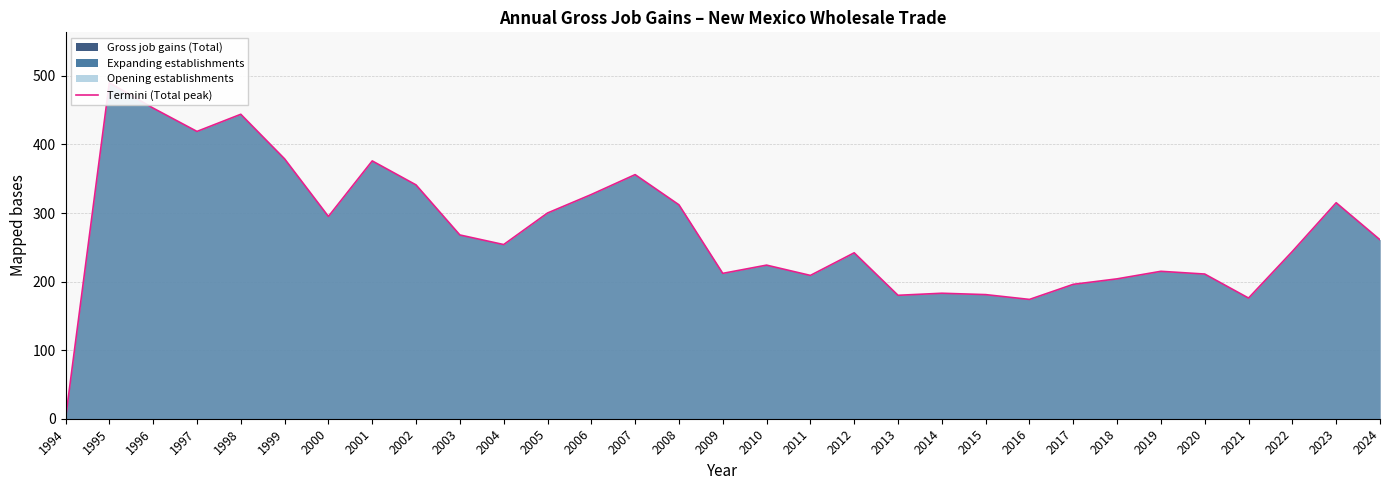

True or false: there are more than 0 points higher than both neighbors.

True